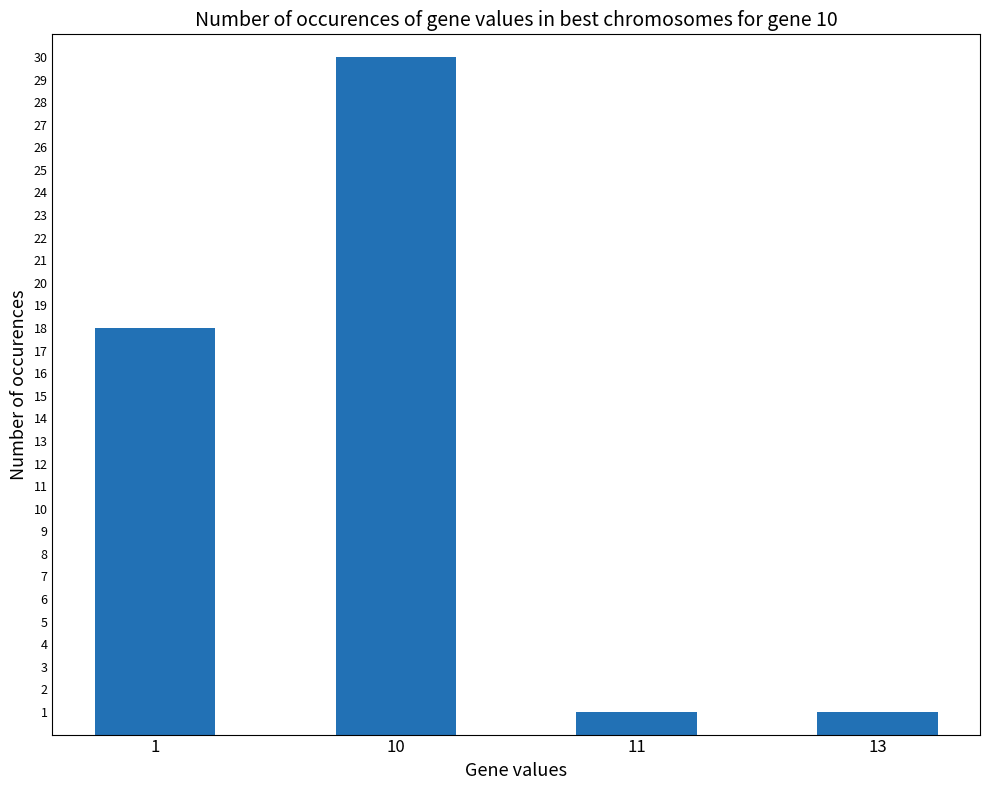

True or false: the data shows 30 at 10.

True